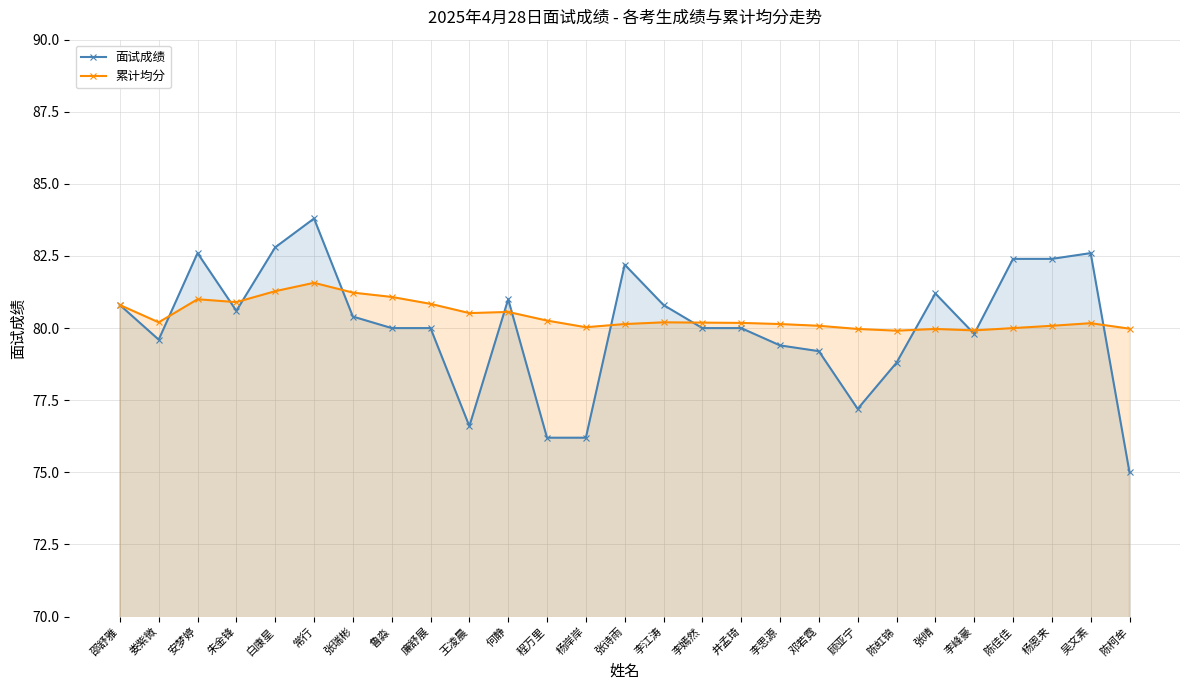

How many lines are shown in the chart?

2